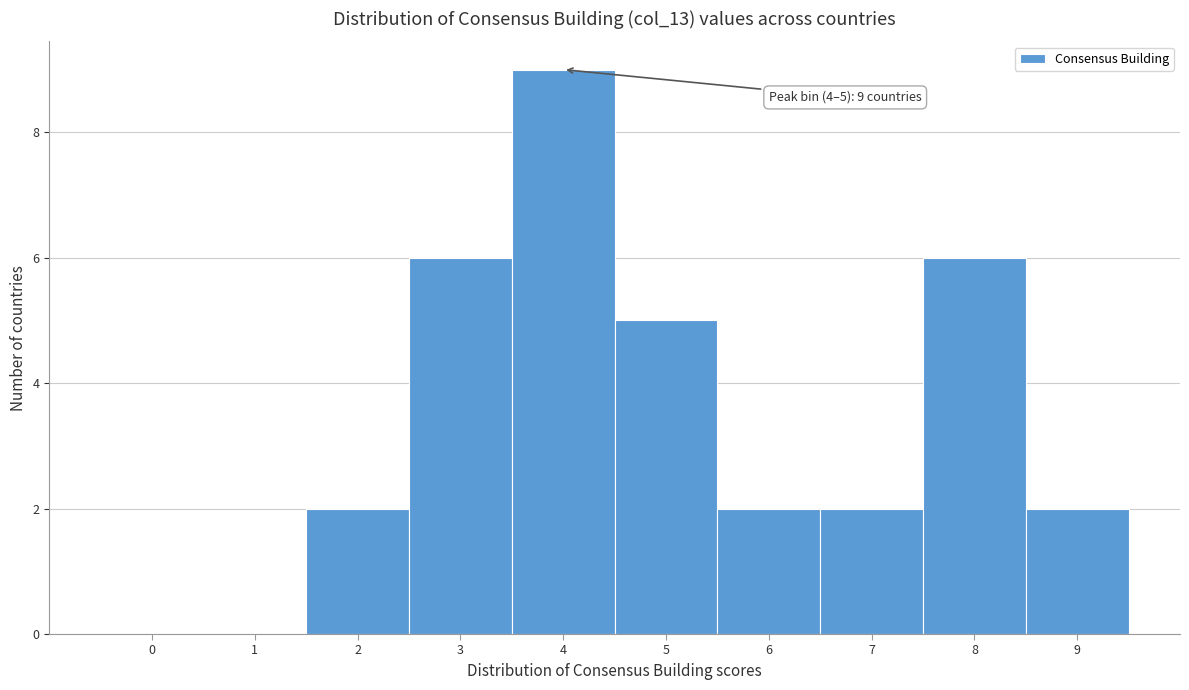

Reading left to right, what are all the values shown in this chart?

0=0	1=0	2=2	3=6	4=9	5=5	6=2	7=2	8=6	9=2